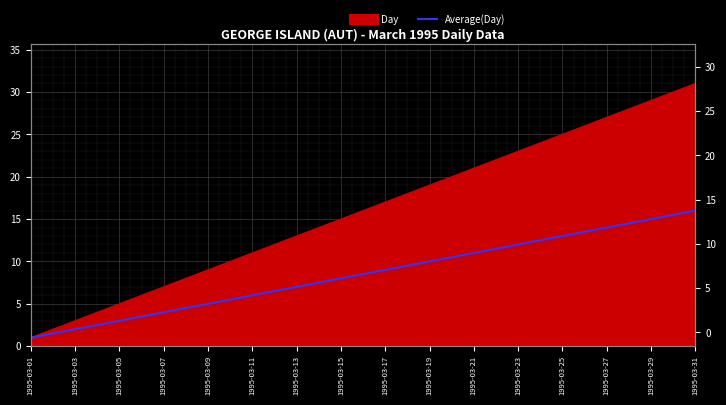

What position from the right is 19?

12